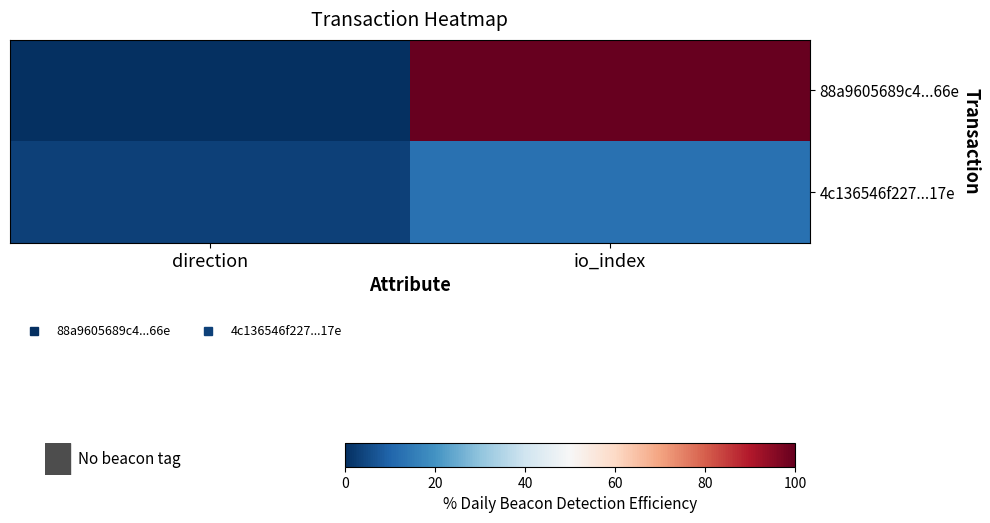

Rank the series by their maximum value, from highest to lowest.

88a9605689c4...66e, 4c136546f227...17e